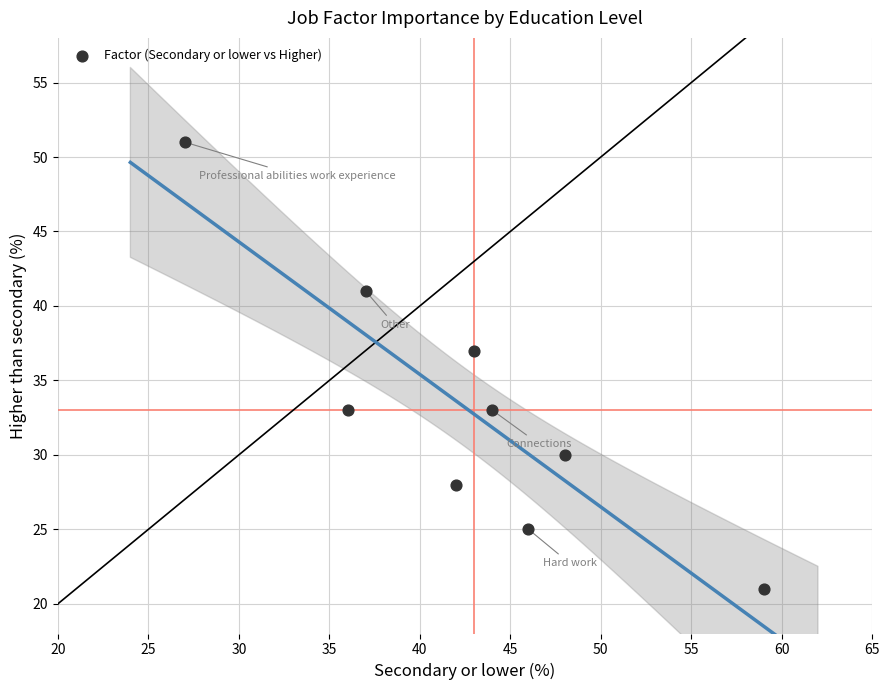

What Y value in the scatter plot is closest to 36?

37